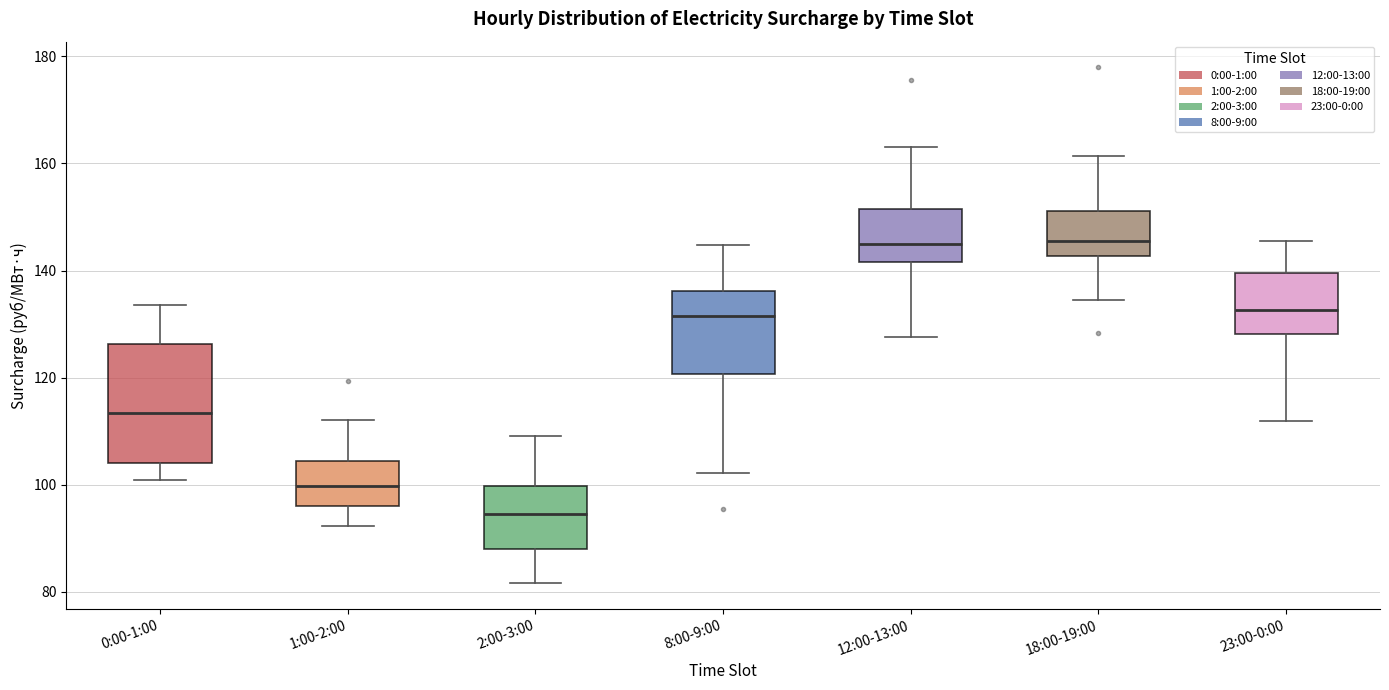

Reading left to right, read every box against the y-axis: the position of its median line, the range the box covers, and the ends of its whiskers. The values are not printed on the chart, so give them approximately, as read against the axis.

0:00-1:00: median 114, box 104 to 126, whiskers 100 to 134
1:00-2:00: median 100, box 96 to 104, whiskers 92 to 112
2:00-3:00: median 94, box 88 to 100, whiskers 82 to 110
8:00-9:00: median 132, box 120 to 136, whiskers 102 to 144
12:00-13:00: median 144, box 142 to 152, whiskers 128 to 164
18:00-19:00: median 146, box 142 to 152, whiskers 134 to 162
23:00-0:00: median 132, box 128 to 140, whiskers 112 to 146